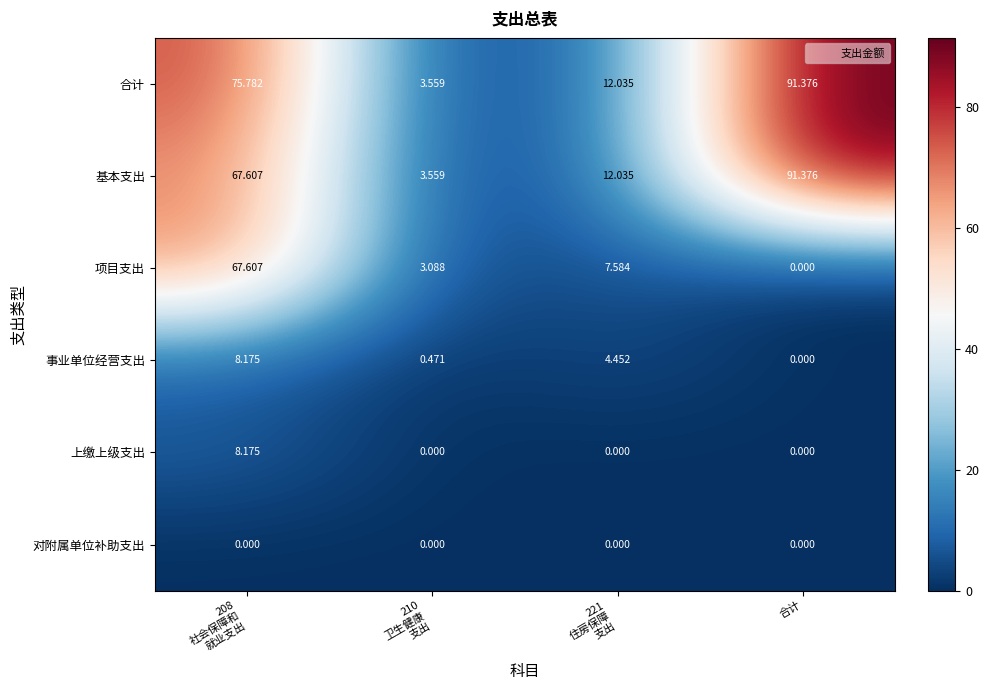

Which series has the largest total across all categories?

合计